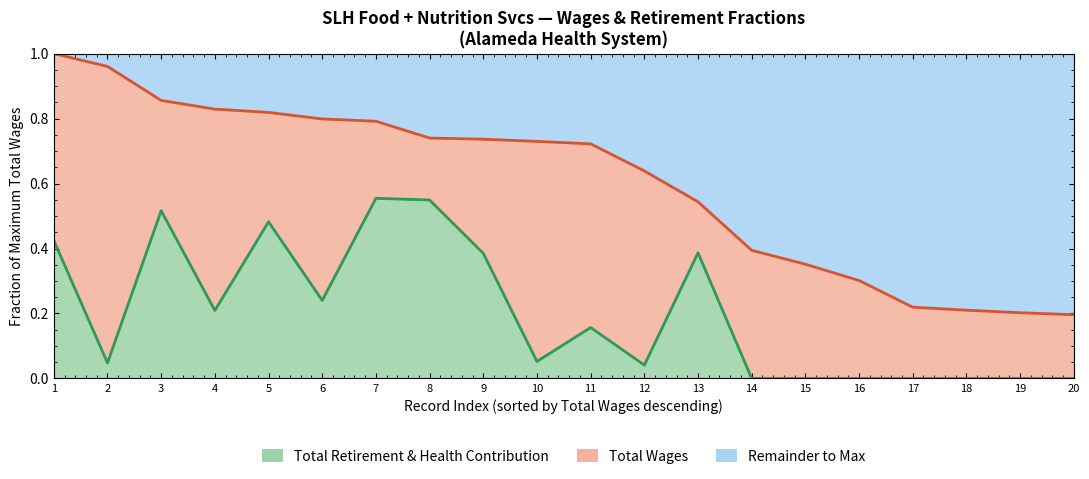

At how many categories does at least one series exceed 0?

20